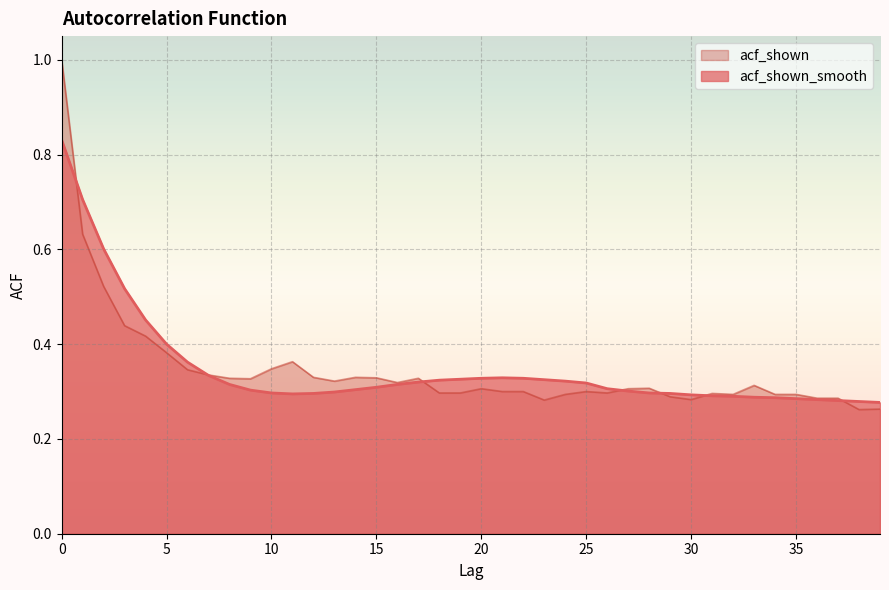

Is it true that acf_shown equals 0.1 at 24?

False